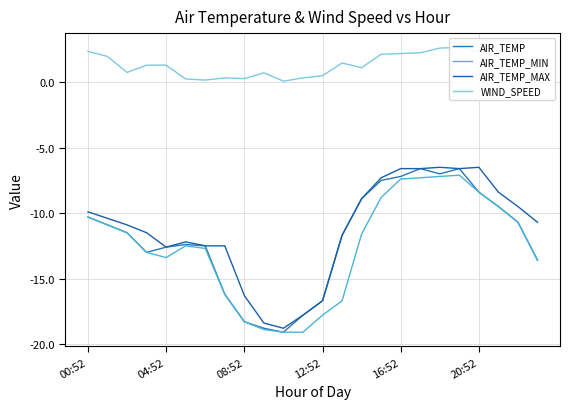

What is the minimum value for AIR_TEMP?

-19.1